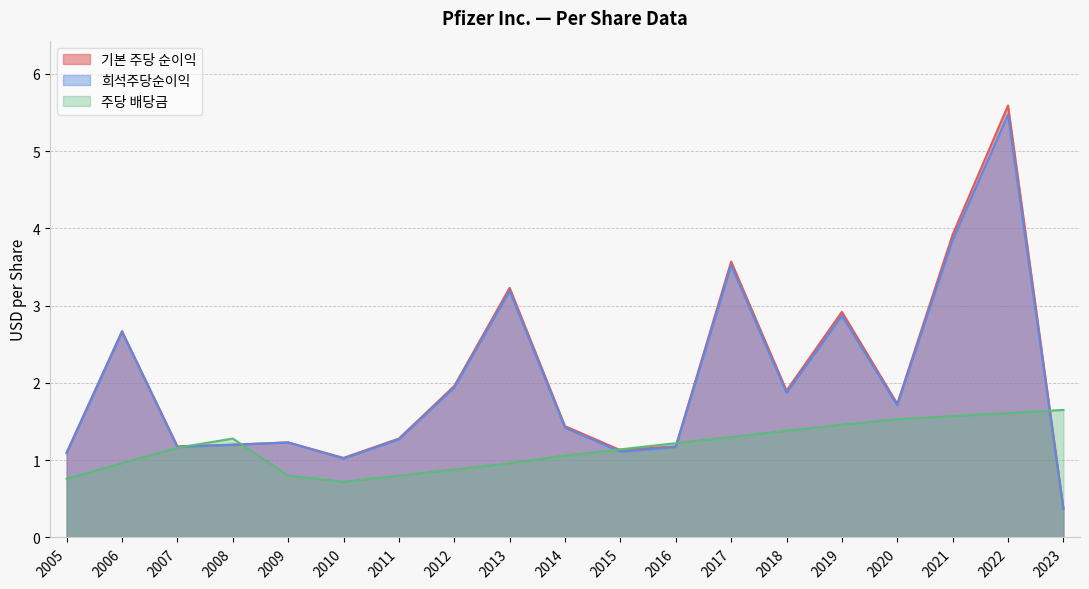

True or false: 기본 주당 순이익 and 희석주당순이익 intersect in this chart.

False